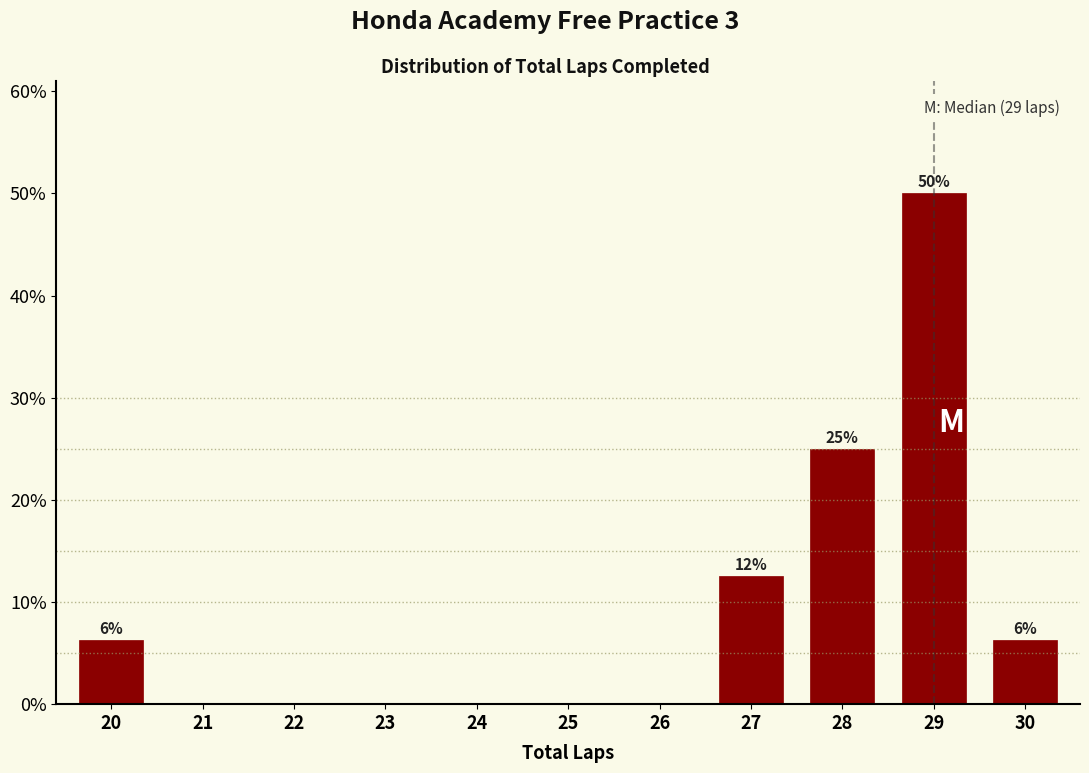

What is the approximate value at 28?

25.0